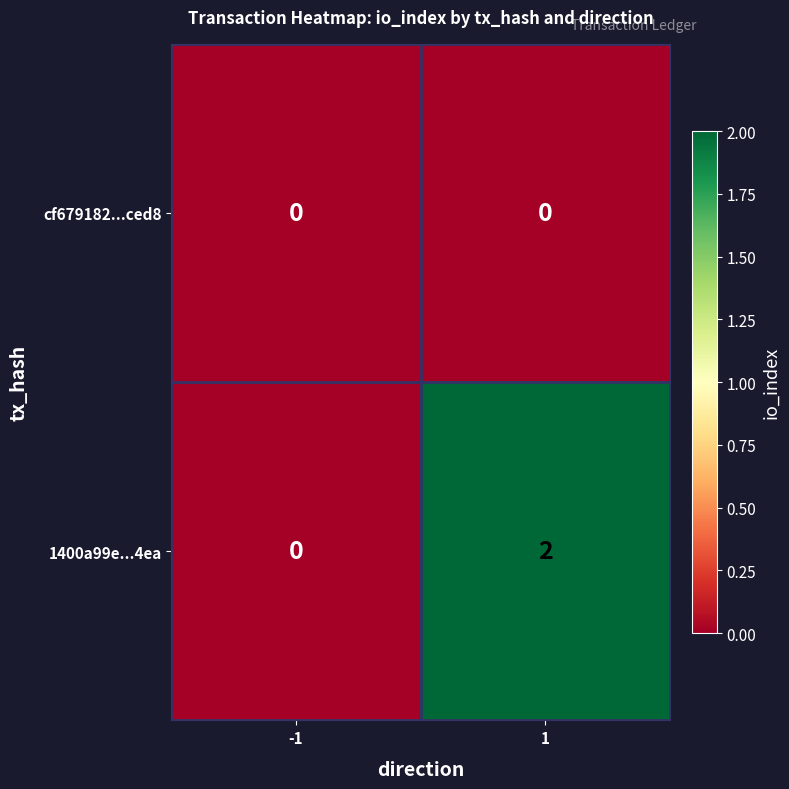

List the series in order of their overall mean, lowest first.

cf679182...ced8, 1400a99e...4ea